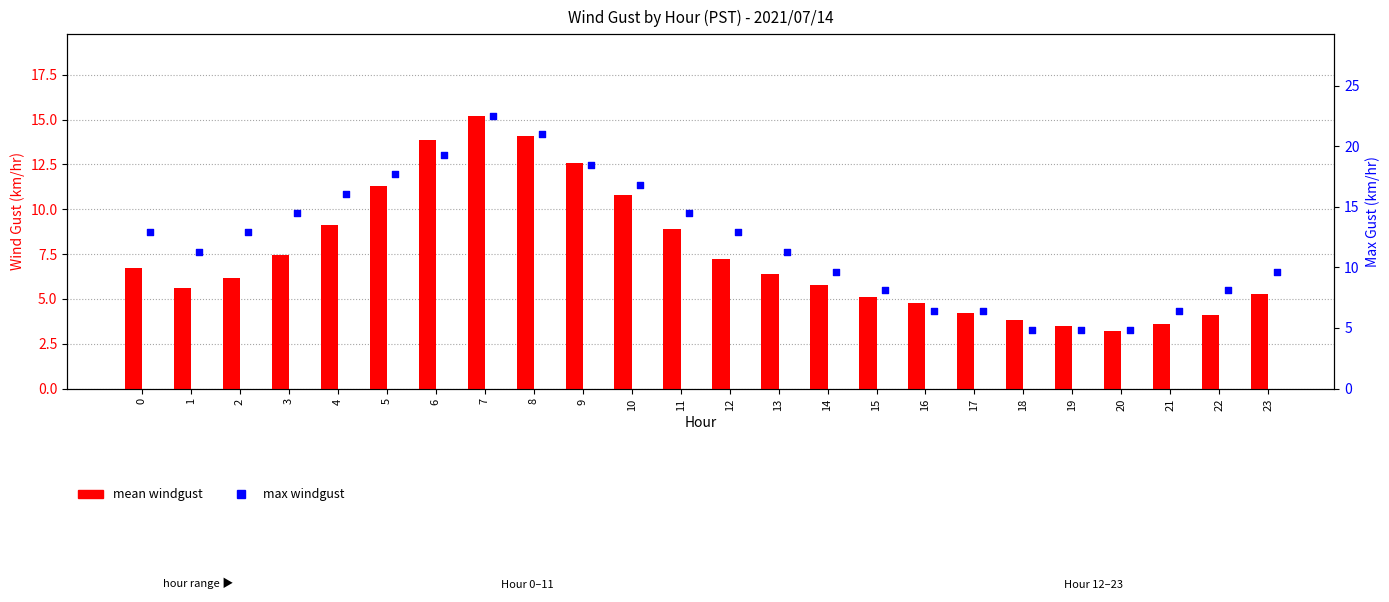

What is the total value across all series at 6?

33.1